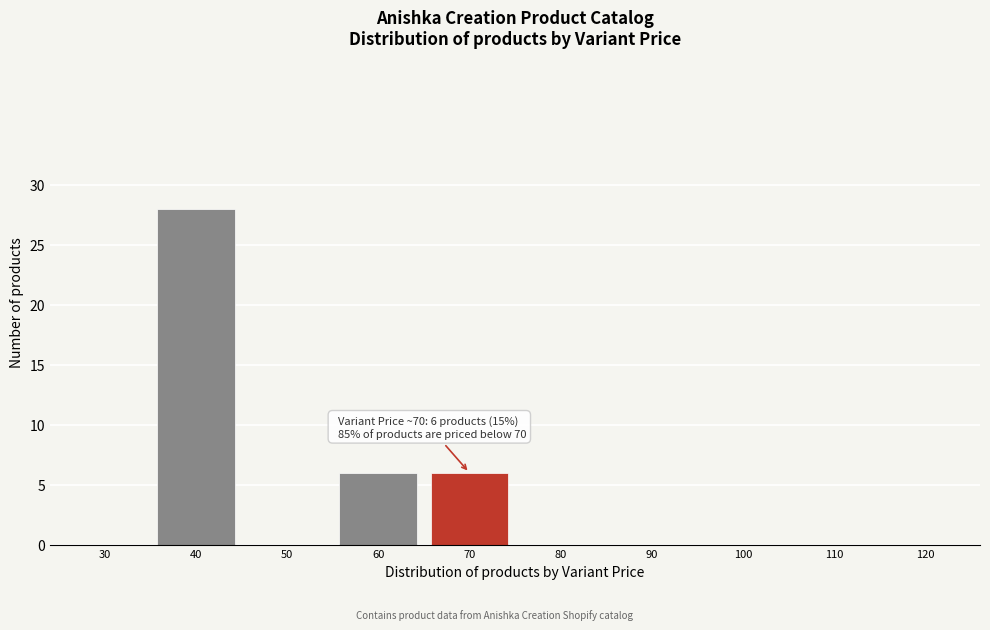

Reading left to right, extract all data points from this chart.

30=0	40=28	50=0	60=6	70=6